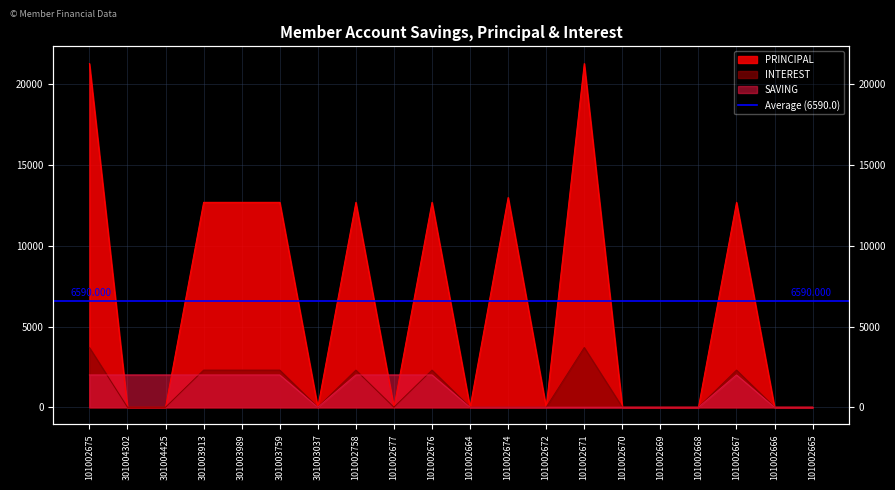

Reading right to left, extract all data points from this chart.

SAVING: 101002665=0	101002666=0	101002667=2000	101002668=0	101002669=0	101002670=0	101002671=0	101002672=0	101002674=0	101002664=0	101002676=2000	101002677=2000	101002758=2000	301003037=0	301003759=2000	301003989=2000	301003913=2000	301004425=2000	301004302=2000	101002675=2000
PRINCIPAL: 101002665=0	101002666=0	101002667=12700	101002668=0	101002669=0	101002670=0	101002671=21300	101002672=0	101002674=13000	101002664=0	101002676=12700	101002677=0	101002758=12700	301003037=0	301003759=12700	301003989=12700	301003913=12700	301004425=0	301004302=0	101002675=21300
INTEREST: 101002665=0	101002666=0	101002667=2300	101002668=0	101002669=0	101002670=0	101002671=3700	101002672=0	101002674=0	101002664=0	101002676=2300	101002677=0	101002758=2300	301003037=0	301003759=2300	301003989=2300	301003913=2300	301004425=0	301004302=0	101002675=3700